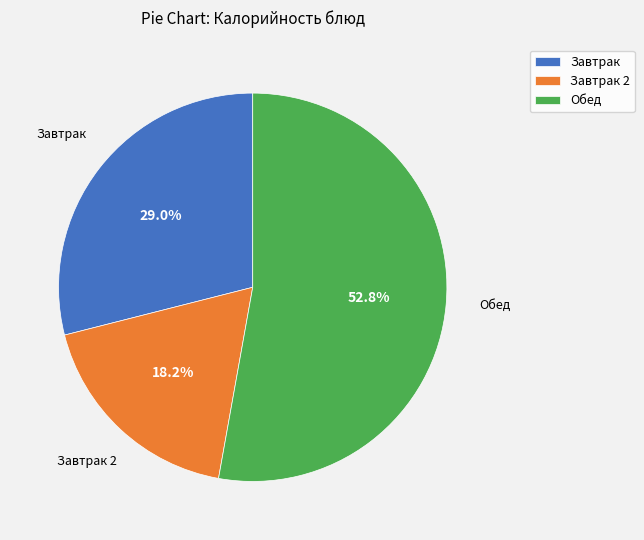

What is the smallest slice in the pie chart?

Завтрак 2